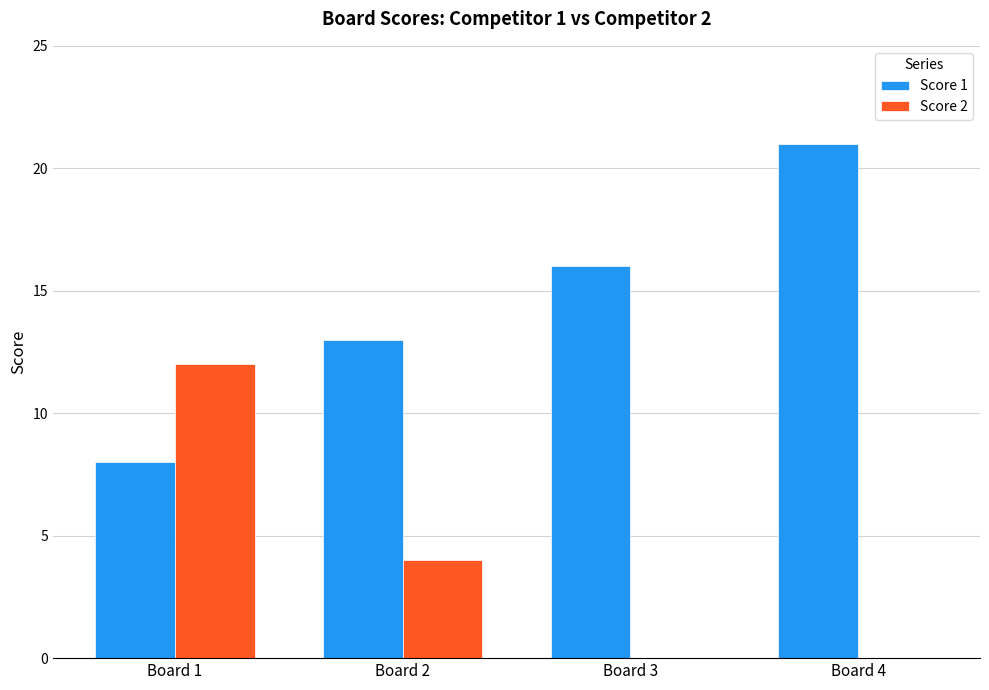

Which label corresponds to the largest value in the chart?

Board 4